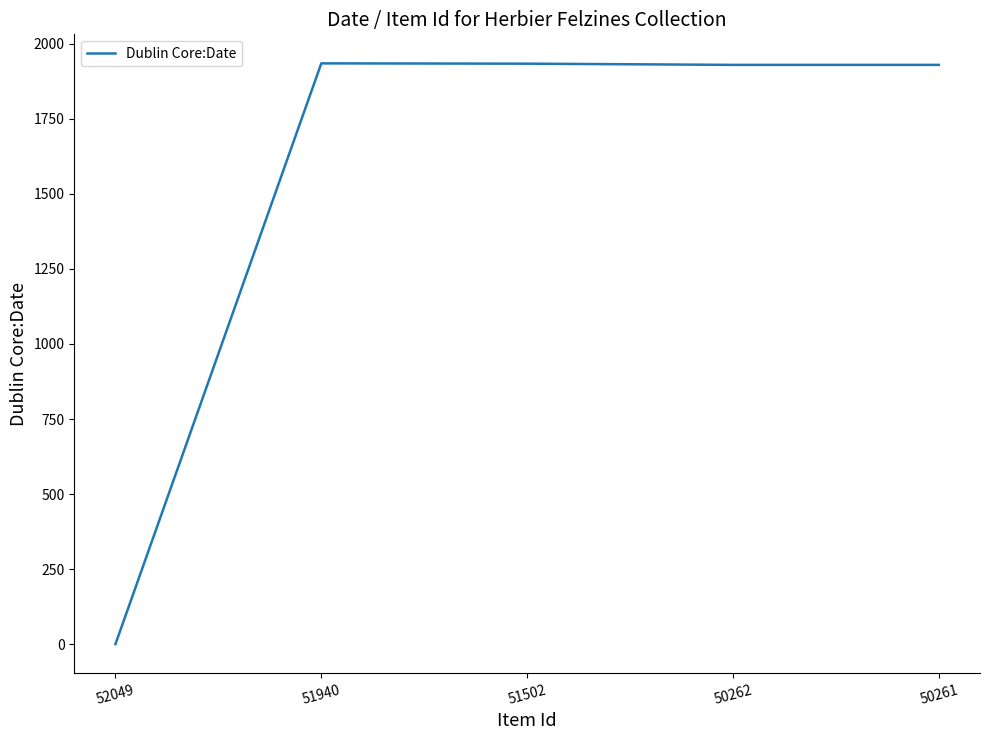

What is the sum of the values at 50262 and 52049?

1930